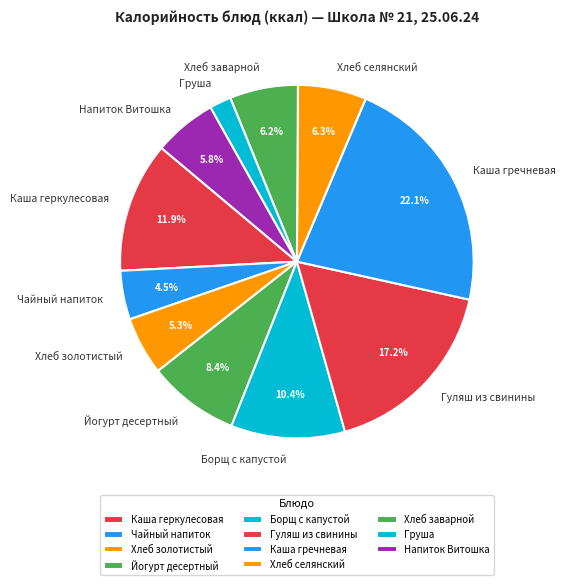

To the nearest percent, what percentage of the pie is Хлеб заварной?

6%